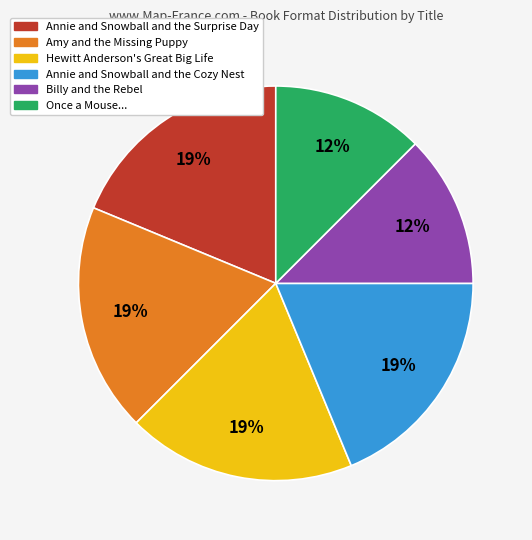

Is it true that Amy and the Missing Puppy is 19% of the pie?

True